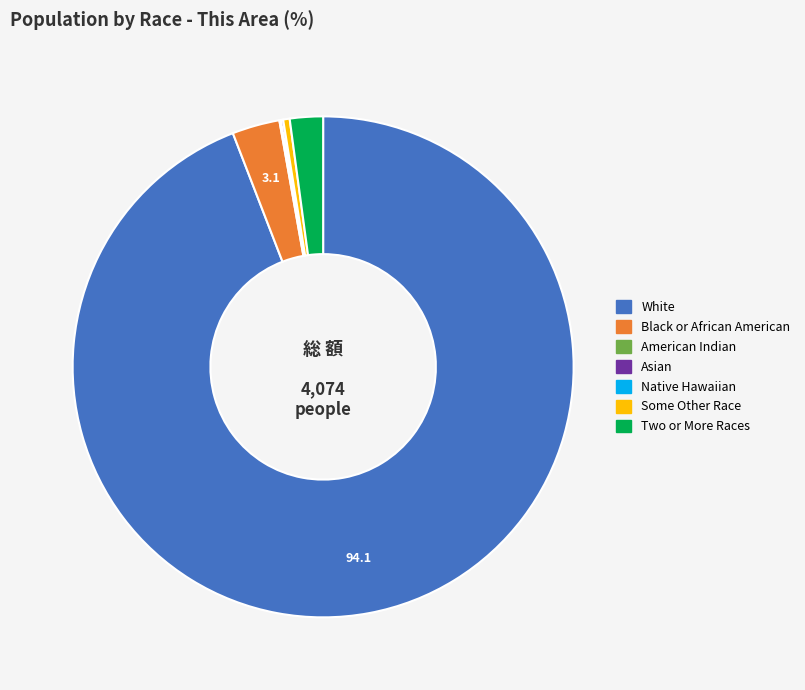

Is there a majority slice in this chart?

Yes